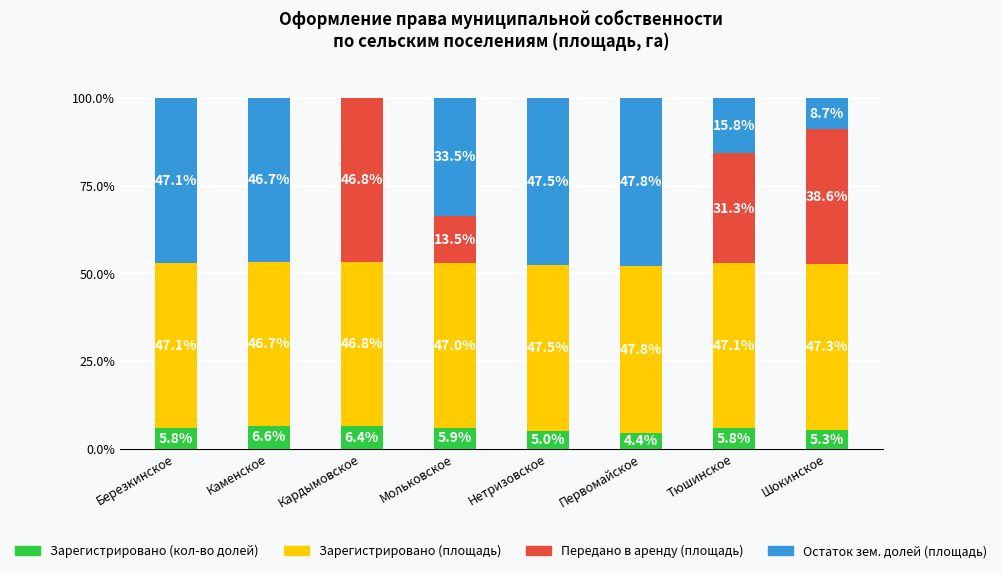

What are all the series names shown in the legend?

Зарегистрировано (кол-во долей), Зарегистрировано (площадь), Передано в аренду (площадь), Остаток зем. долей (площадь)